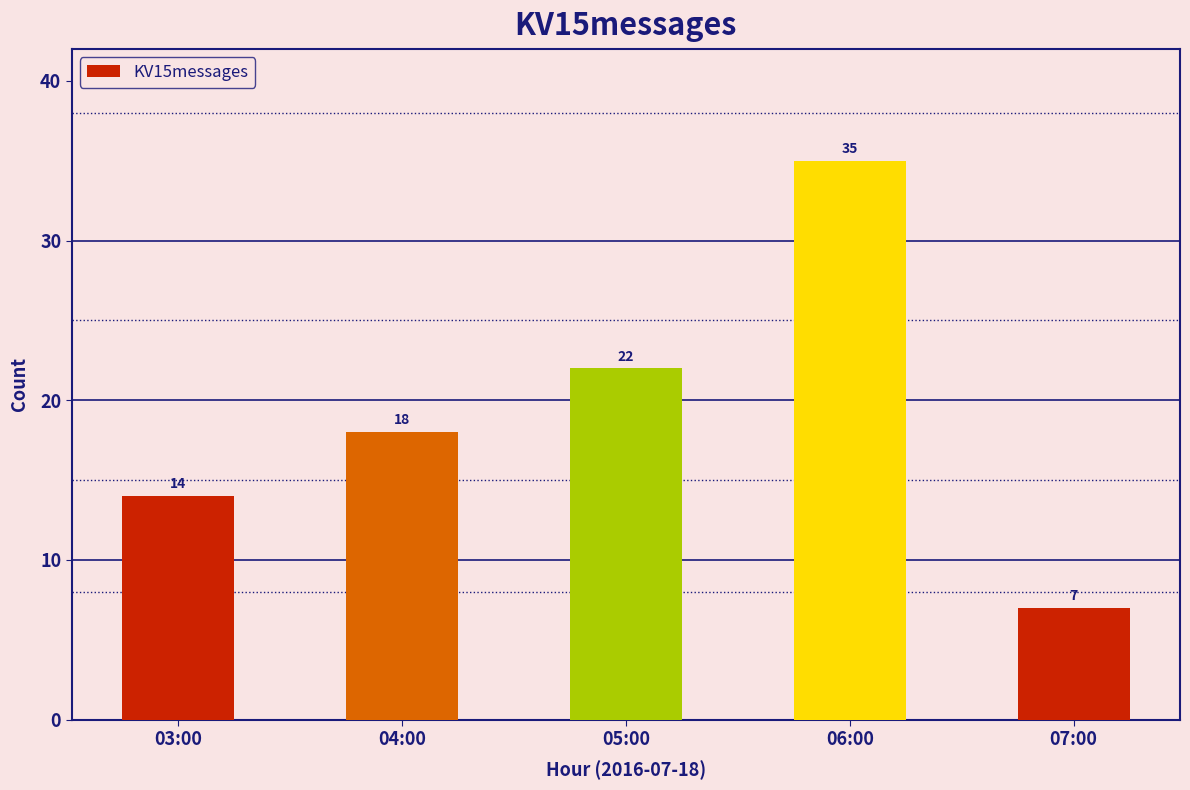

What is the label of the 2nd bar from the left?

04:00